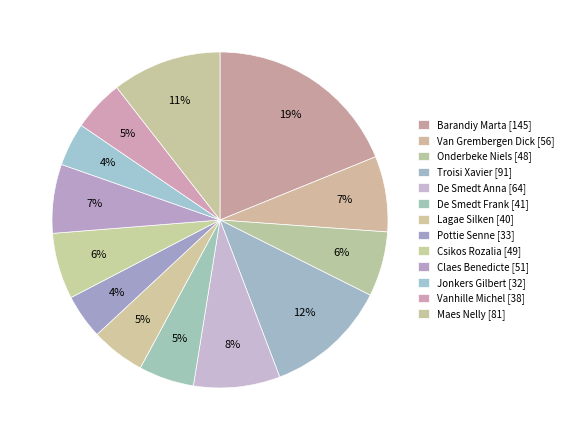

To the nearest percent, what percentage of the pie is Csikos Rozalia?

6%